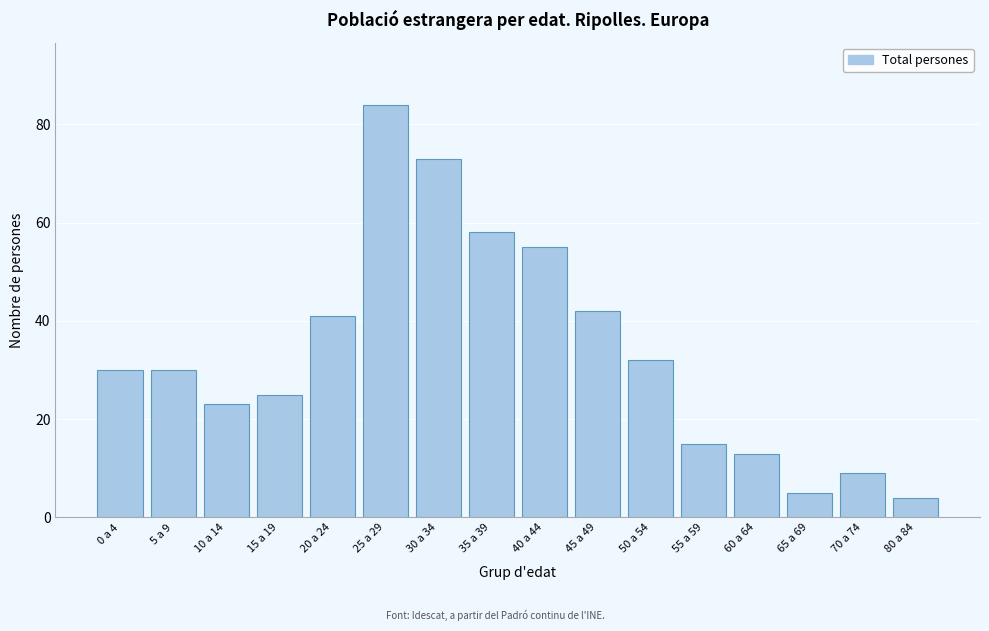

Reading left to right, what are all the values shown in this chart?

30	30	23	25	41	84	73	58	55	42	32	15	13	5	9	4